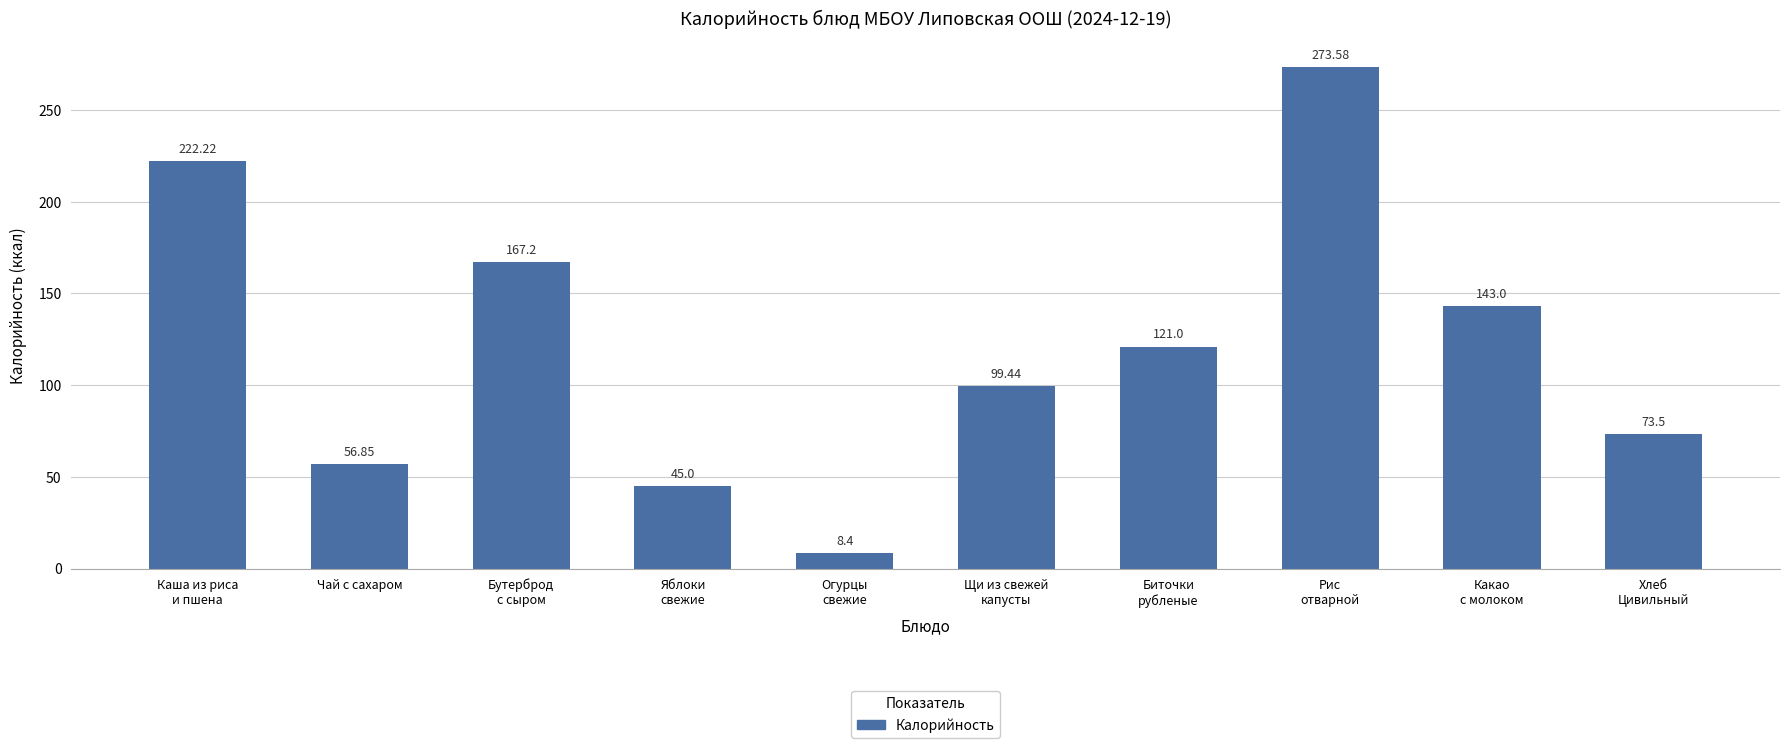

Reading right to left, list all the values displayed in this chart.

73.5	143.0	273.6	121.0	99.4	8.4	45.0	167.2	56.9	222.2